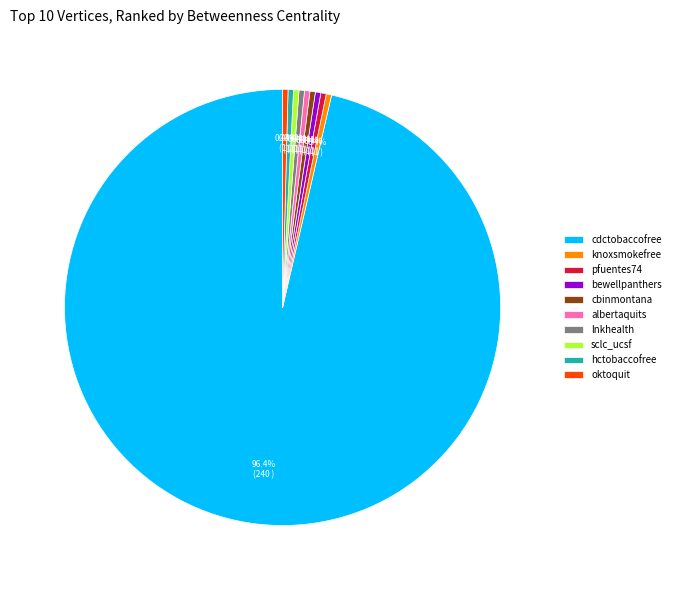

True or false: pfuentes74 accounts for 0% of the total.

True